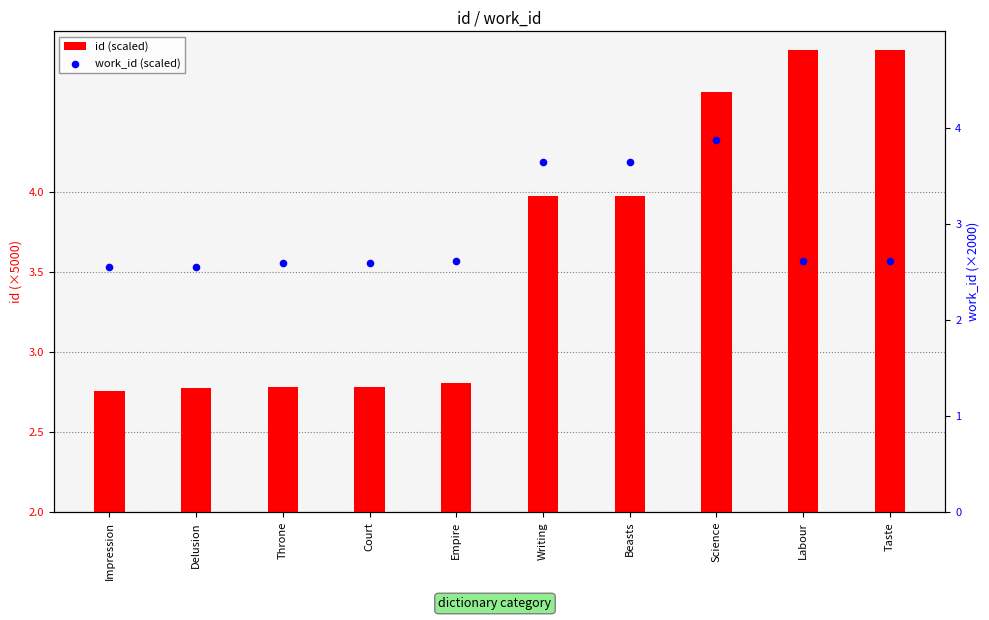

Is the value of id (scaled) at Court greater than the value of work_id (scaled) at Labour?

Yes